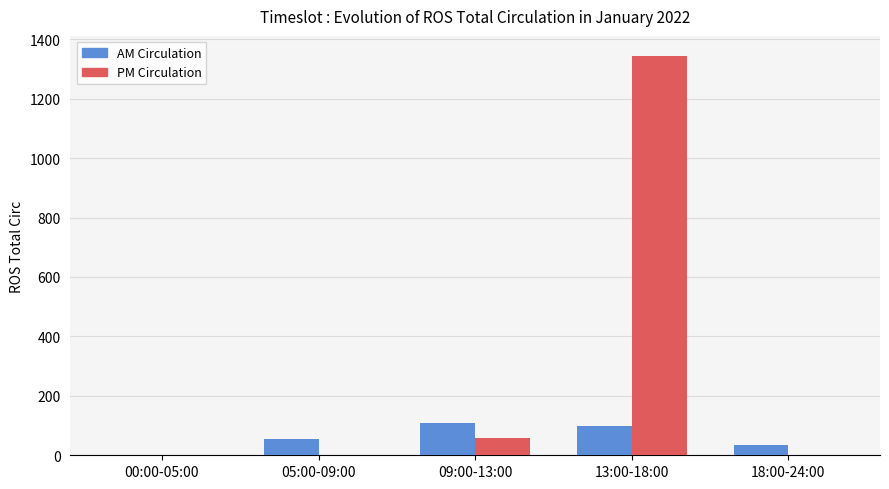

What is the sum of all AM Circulation values?

297